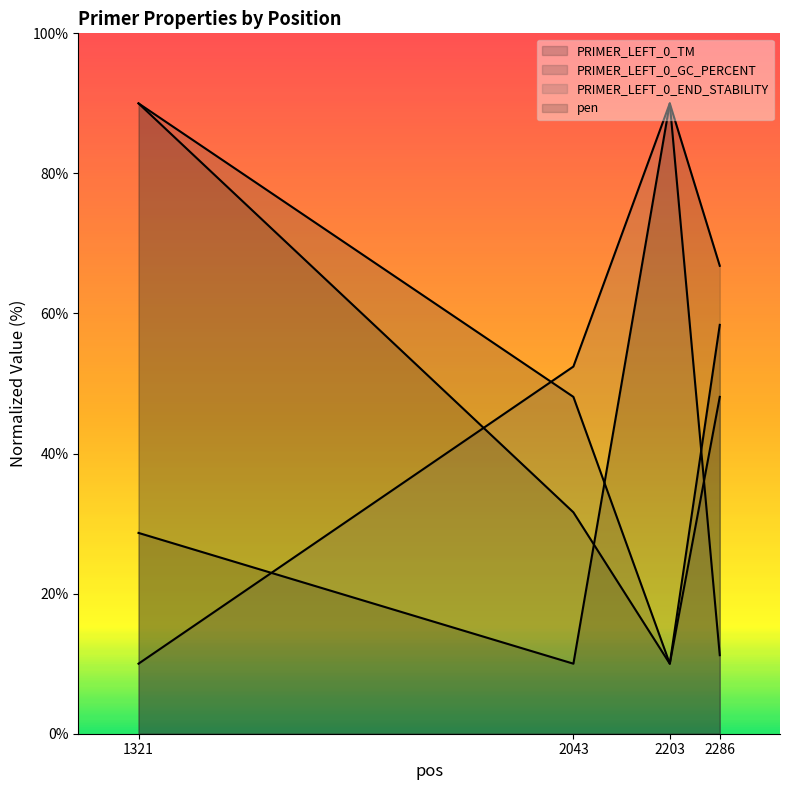

How many data points in PRIMER_LEFT_0_GC_PERCENT are less than 48?

1